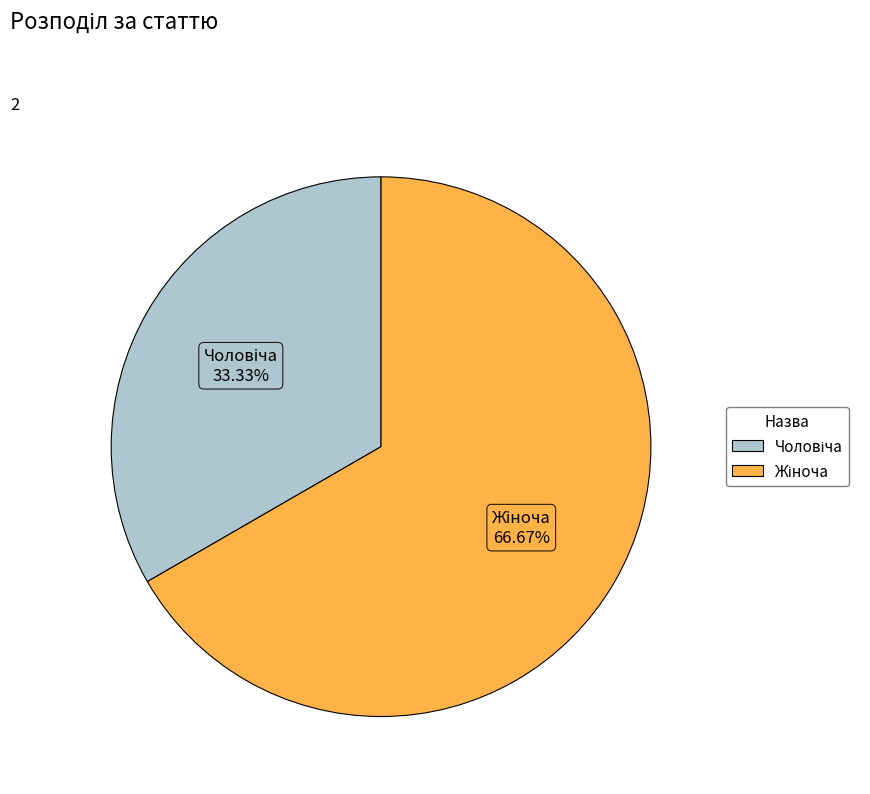

Is there any slice that represents more than half of the pie?

Yes